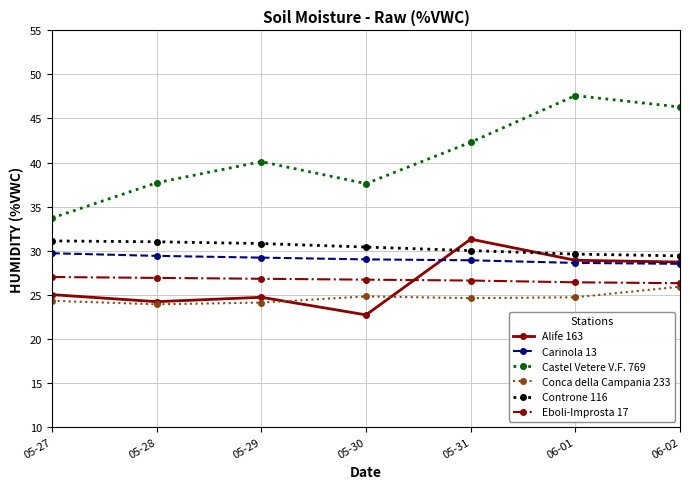

True or false: Controne 116 and Conca della Campania 233 cross at least once.

False